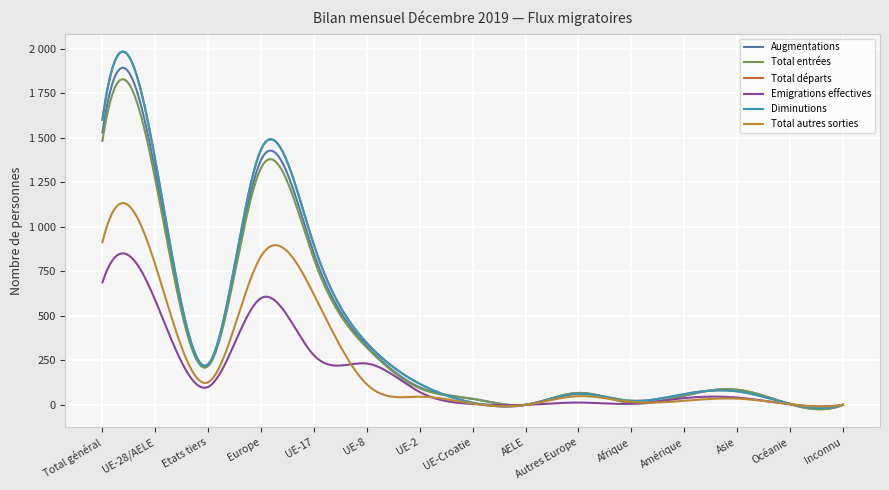

What is the label of the 2nd point from the right?

Océanie